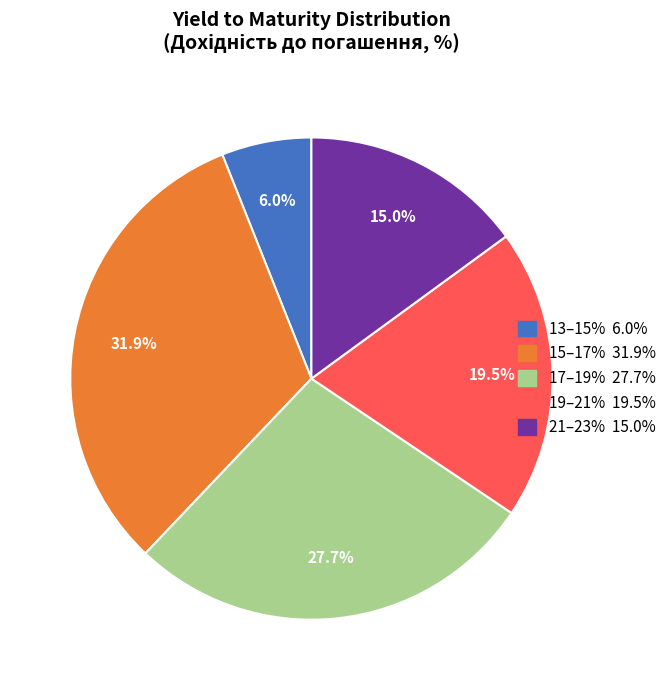

Is there any slice that represents more than half of the pie?

No